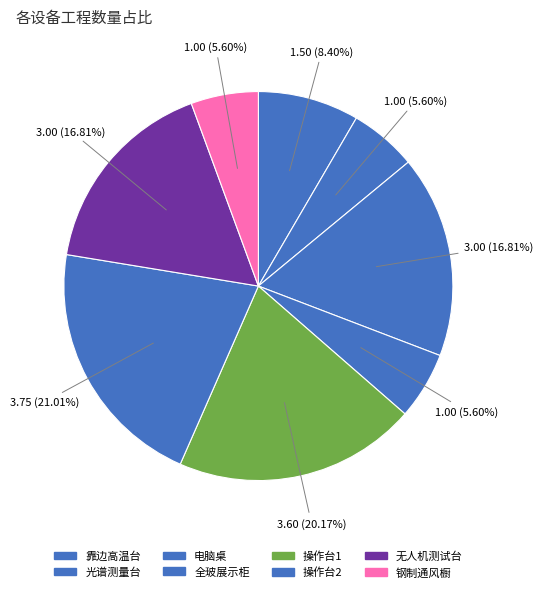

Is 光谱测量台 the majority of the pie?

No